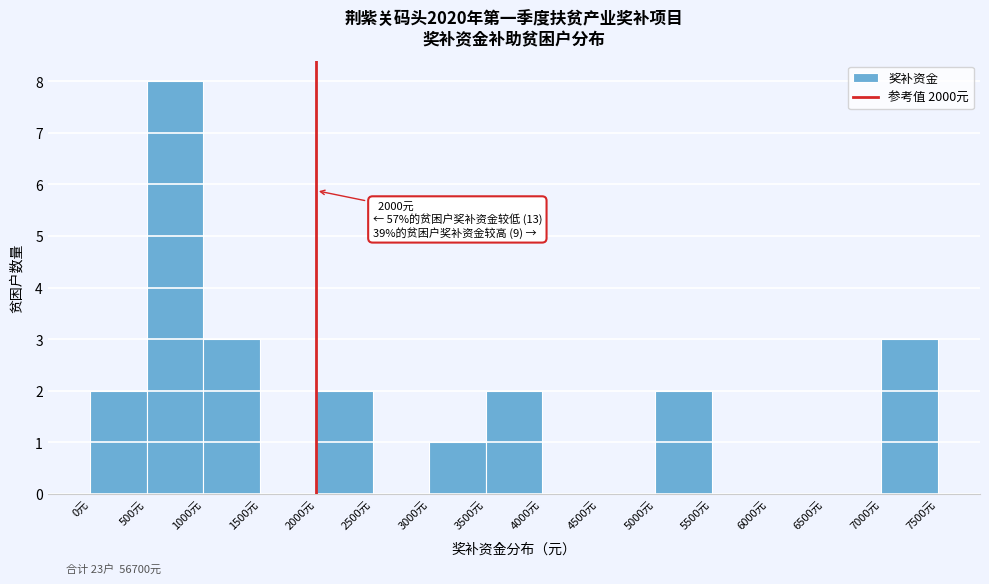

Over which range of the x-axis is the bar tallest?

500 to 1000